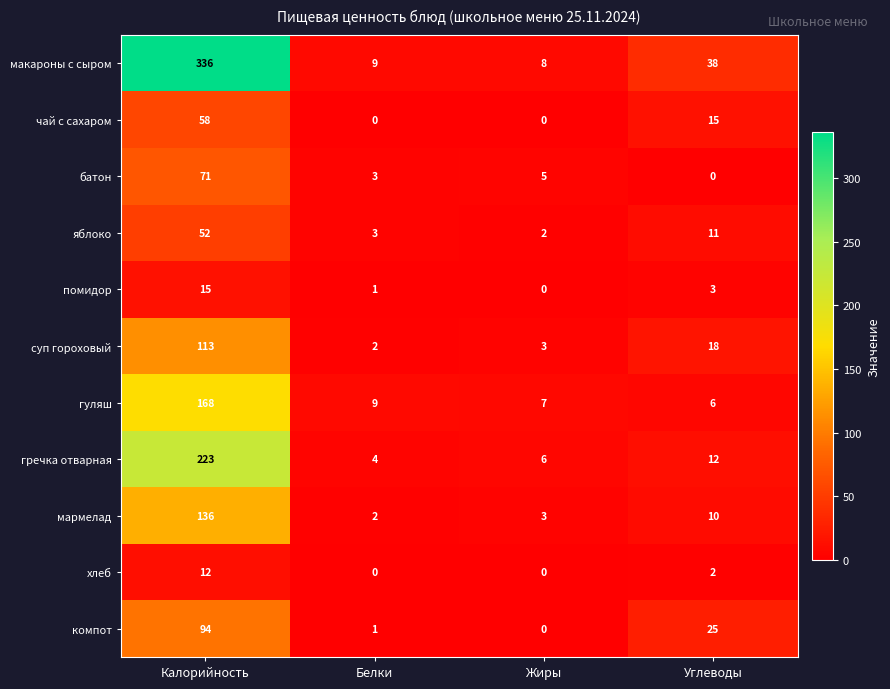

What is the sum of all яблоко values?

68